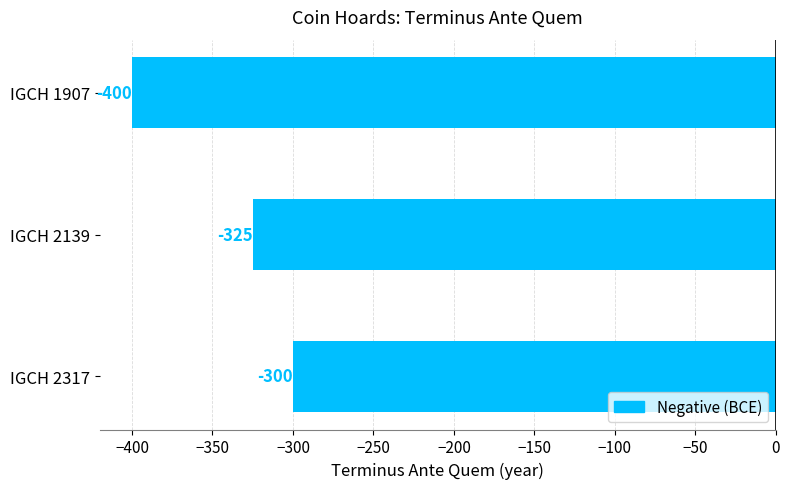

What is the minimum value shown in the chart?

-400